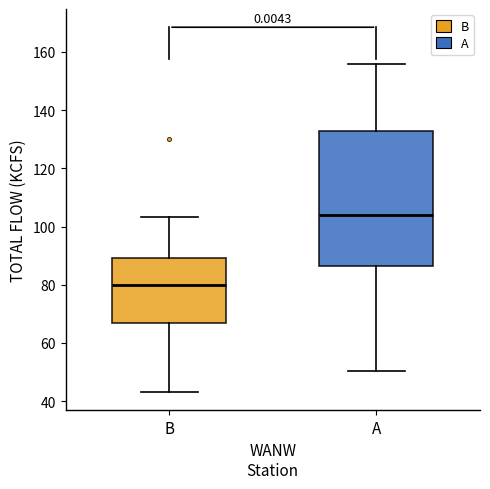

Where is the upper edge of the box for A on the y-axis? The values are not printed on the chart, so give them approximately, as read against the axis.

134